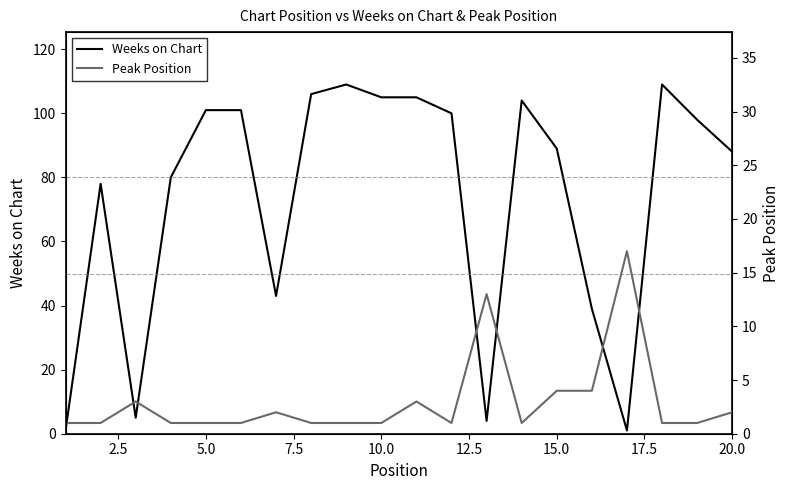

What is the highest value of the Weeks on Chart series?

109